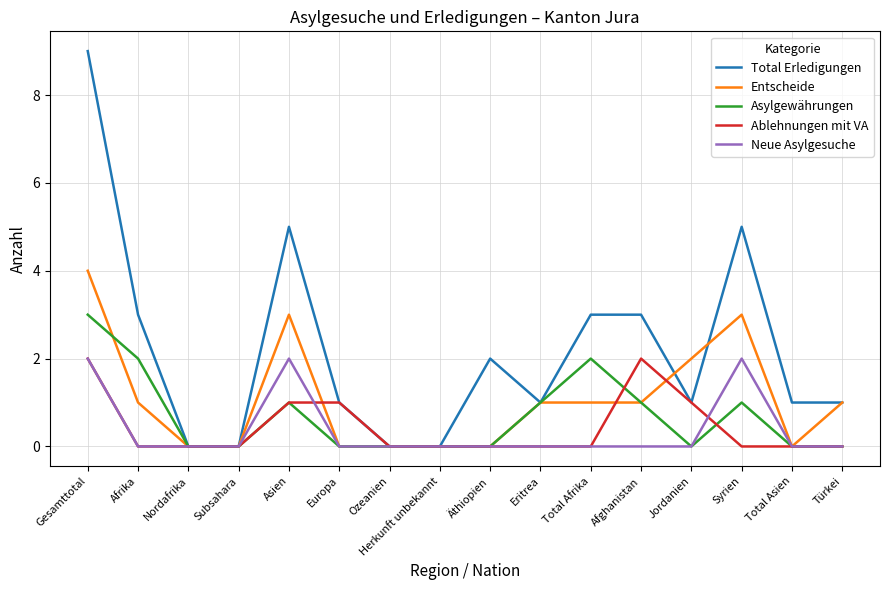

Where do Entscheide and Asylgewährungen first cross each other?

Gesamttotal and Afrika